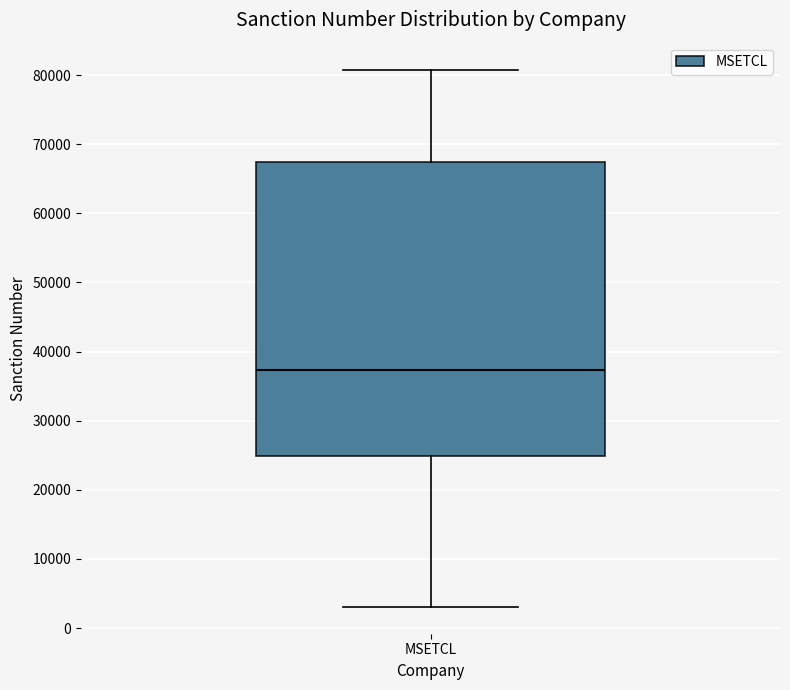

Where does the median line of the box for MSETCL sit on the y-axis? The values are not printed on the chart, so give them approximately, as read against the axis.

37000